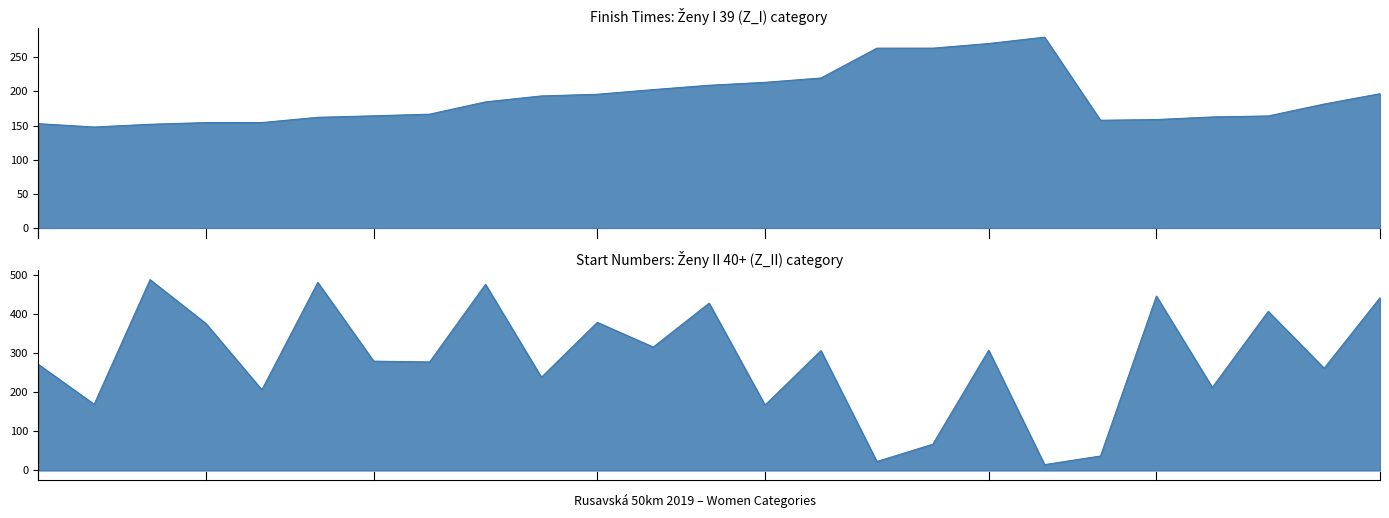

Reading left to right, what are all the values shown in this chart?

Finish Time (minutes): SICHÁLKOVÁ=152.8	KUČNÁ=147.9	BERKOVÁ=151.9	DOLEŽALOVÁ=154.4	MLČÁKOVÁ=154.4	STODŮLKA=162.1	SLOVENČÍKOVÁ=164.3	SLANÁ=166.7	DOLINOVA=184.7	PLÁNIČKOVÁ=193.4	VALENTOVÁ=195.9	ŠPENDLÍKOVÁ=202.7	SKLENÁŘOVÁ=209.1	KUBIŠOVÁ=213.3	ŠEBÍKOVÁ=219.7	BENEŠOVÁ=263.4	ĎURIŠOVÁ=263.4	ŠEBKOVÁ=270.2	BARBOŘÍKOVÁ=279.5	ČERVENÁ=157.8	PEZOVÁ=158.8	NÁBĚLKOVÁ=162.7	DENKOVÁ=164.1	RYCHLÍKOVÁ=181.6	ŠIMONOVSKÁ=196.7
Start Number: SICHÁLKOVÁ=271.0	KUČNÁ=169.0	BERKOVÁ=487.0	DOLEŽALOVÁ=375.0	MLČÁKOVÁ=206.0	STODŮLKA=480.0	SLOVENČÍKOVÁ=279.0	SLANÁ=277.0	DOLINOVA=475.0	PLÁNIČKOVÁ=238.0	VALENTOVÁ=378.0	ŠPENDLÍKOVÁ=315.0	SKLENÁŘOVÁ=427.0	KUBIŠOVÁ=167.0	ŠEBÍKOVÁ=306.0	BENEŠOVÁ=23.0	ĎURIŠOVÁ=67.0	ŠEBKOVÁ=307.0	BARBOŘÍKOVÁ=15.0	ČERVENÁ=37.0	PEZOVÁ=445.0	NÁBĚLKOVÁ=212.0	DENKOVÁ=406.0	RYCHLÍKOVÁ=261.0	ŠIMONOVSKÁ=441.0